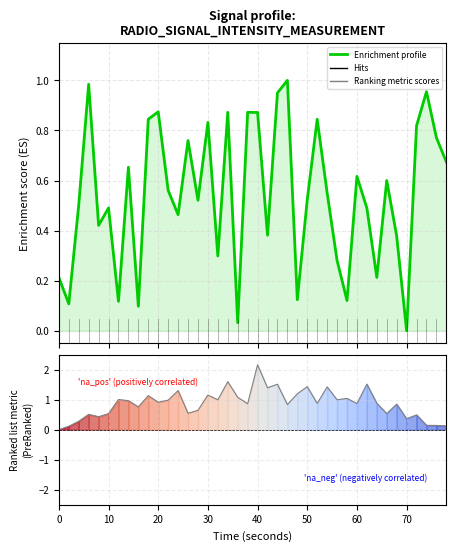

What is the average value?

0.5